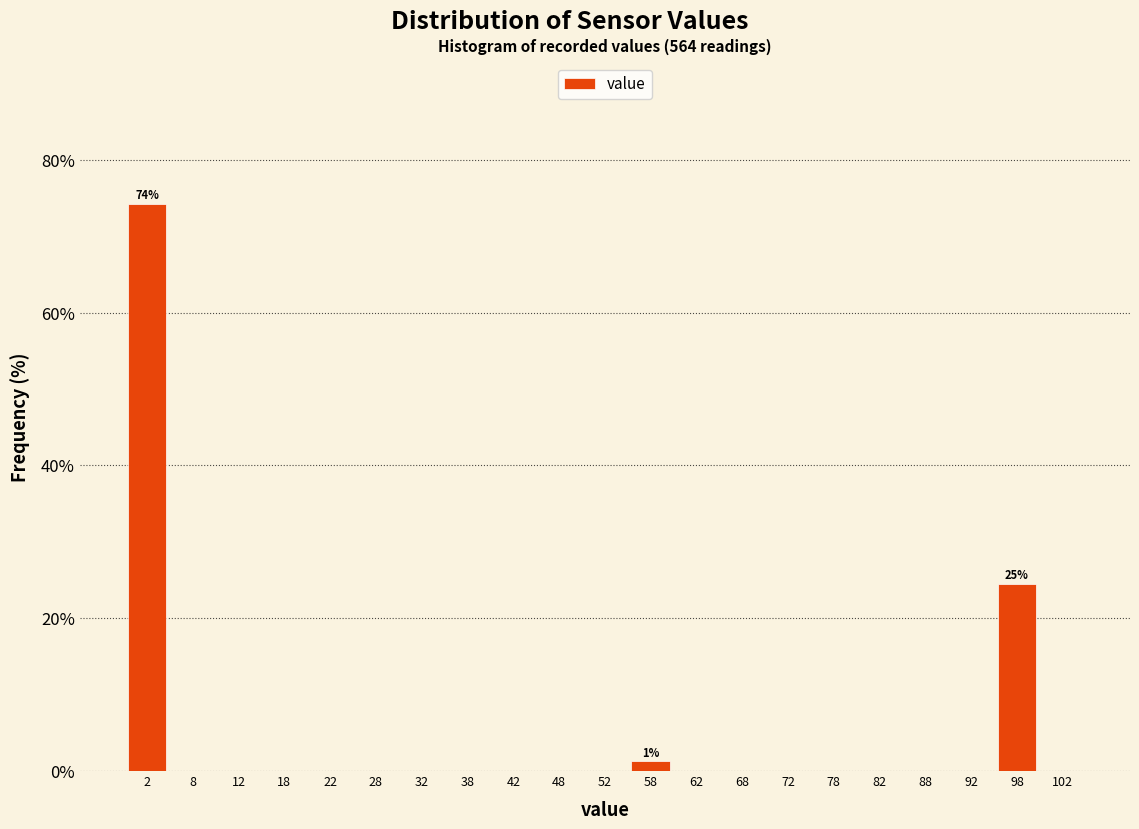

Which range on the x-axis has the tallest bar?

0 to 5